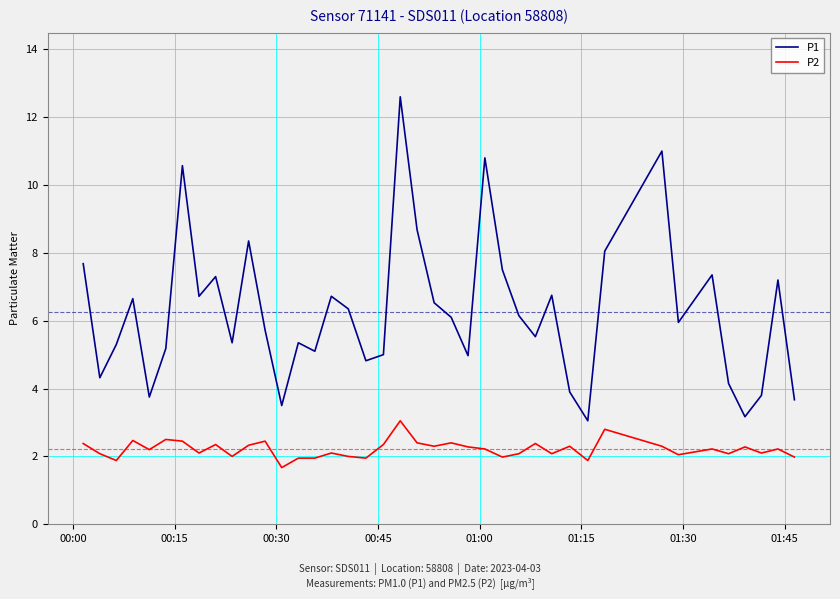

What is the lowest value of the P2 series?

1.7